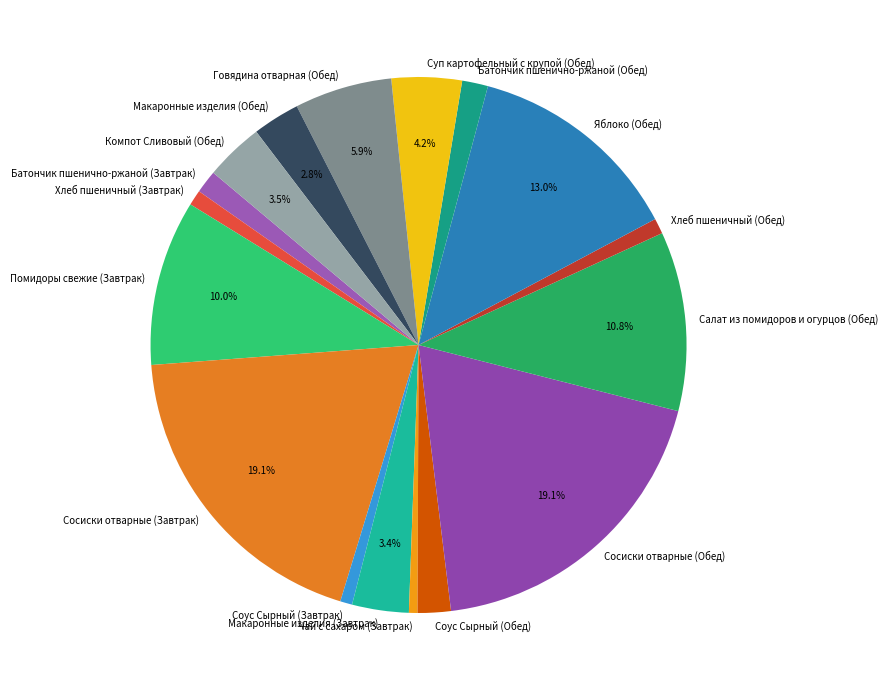

Is the sum of Чай с сахаром (Завтрак) and Хлеб пшеничный (Завтрак) greater than half?

No